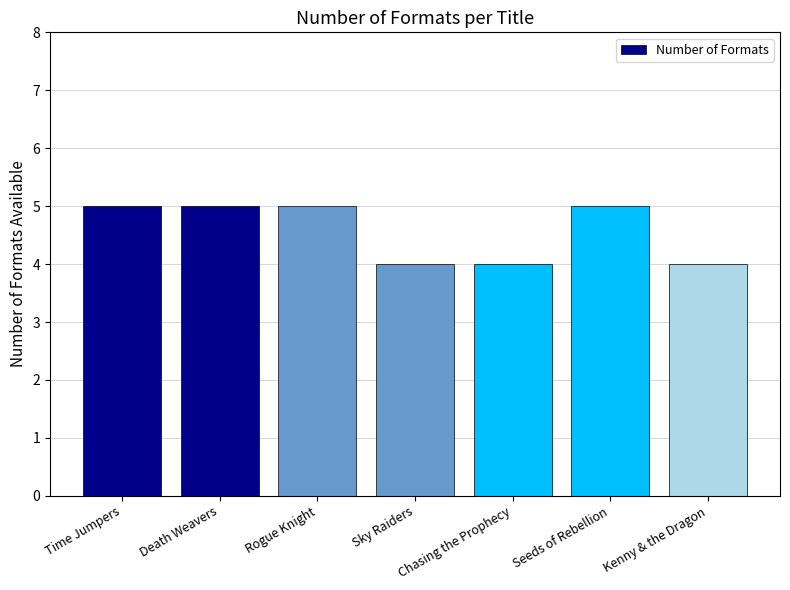

What position from the right is Sky Raiders?

4